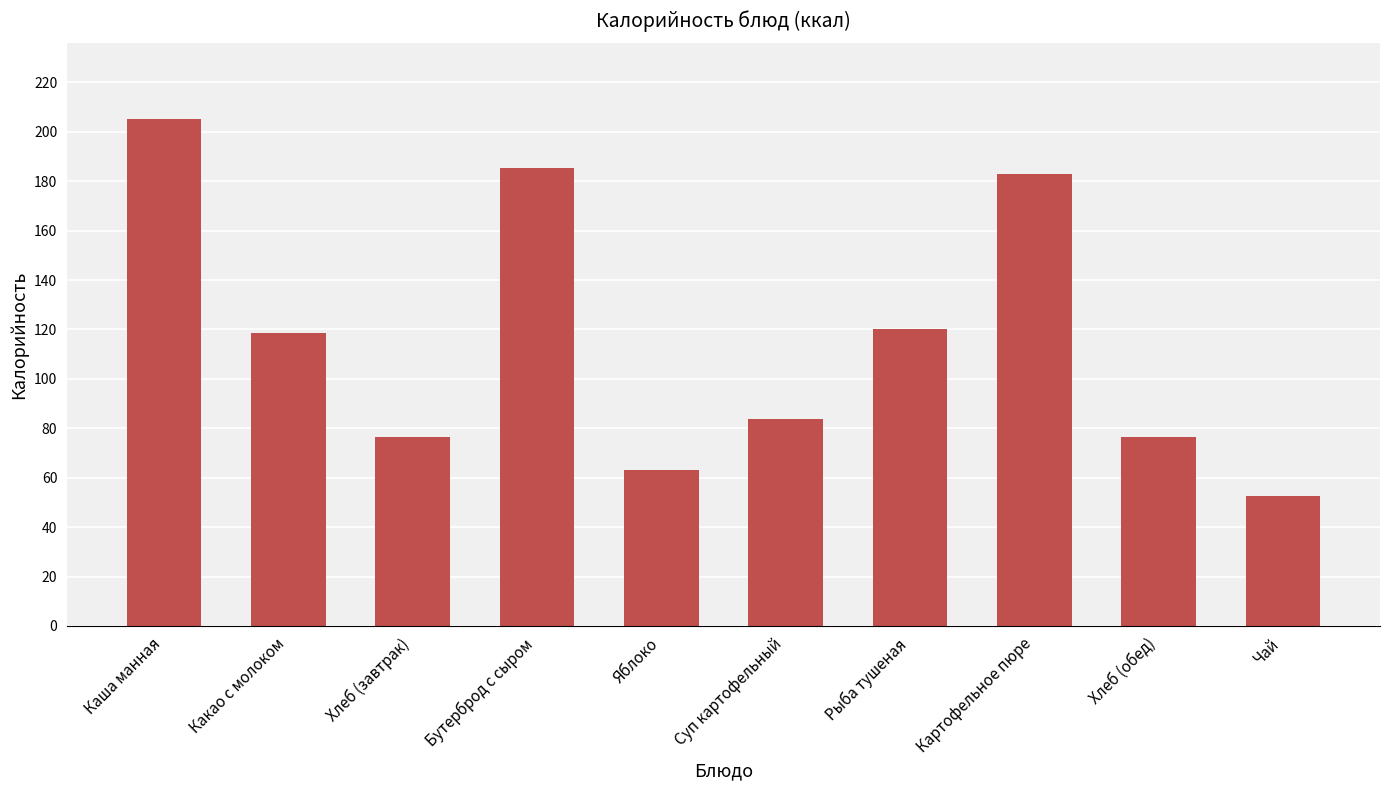

Is it true that the value at Суп картофельный is 83.8?

True